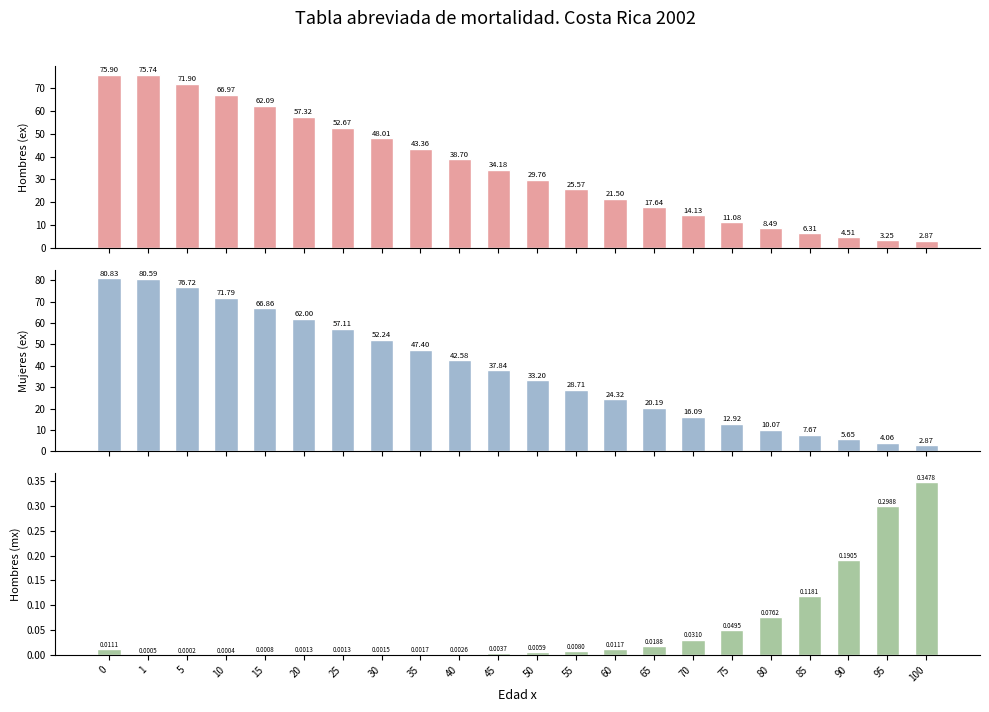

At which label is ex Hombres closest to 39?

40